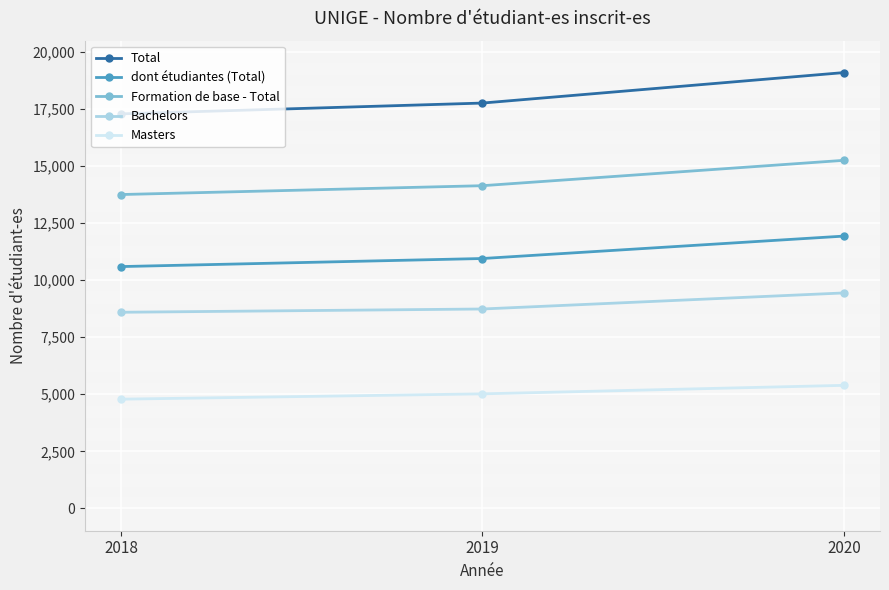

Rank the series by their average value, from lowest to highest.

Masters, Bachelors, dont étudiantes (Total), Formation de base - Total, Total